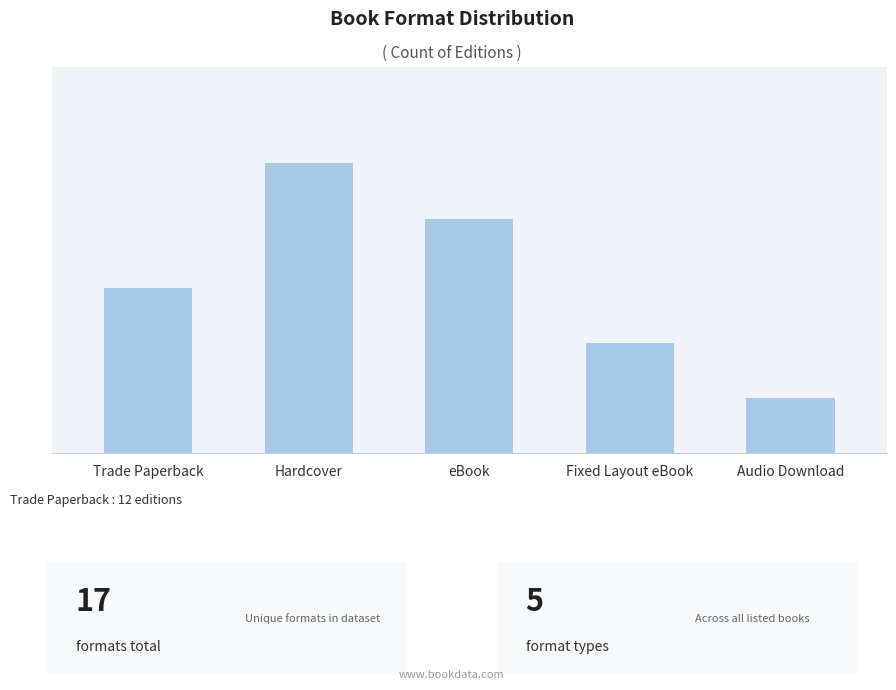

Is it true that the value at Fixed Layout eBook is 5?

False